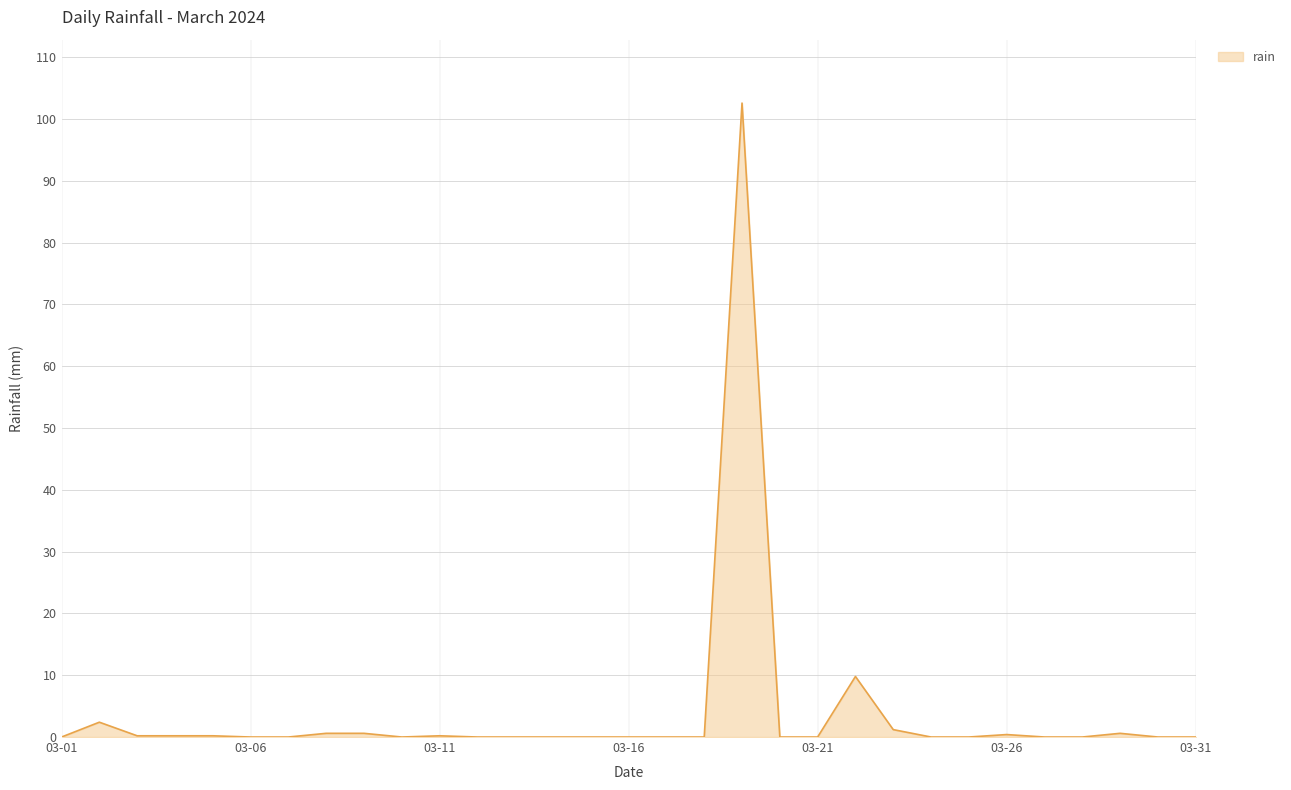

What is the maximum value shown in the chart?

102.6